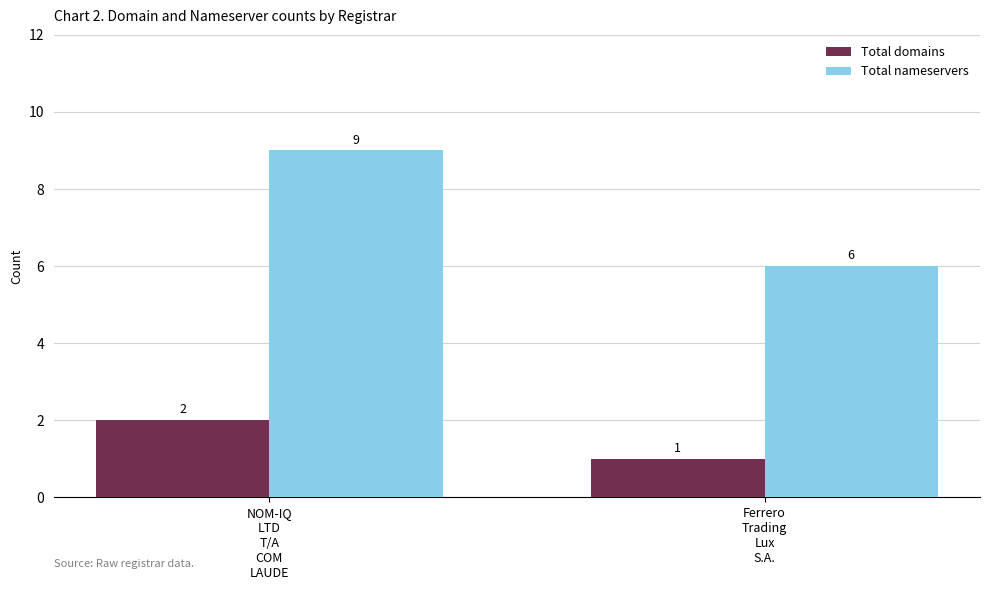

At how many categories does at least one series exceed 1?

2